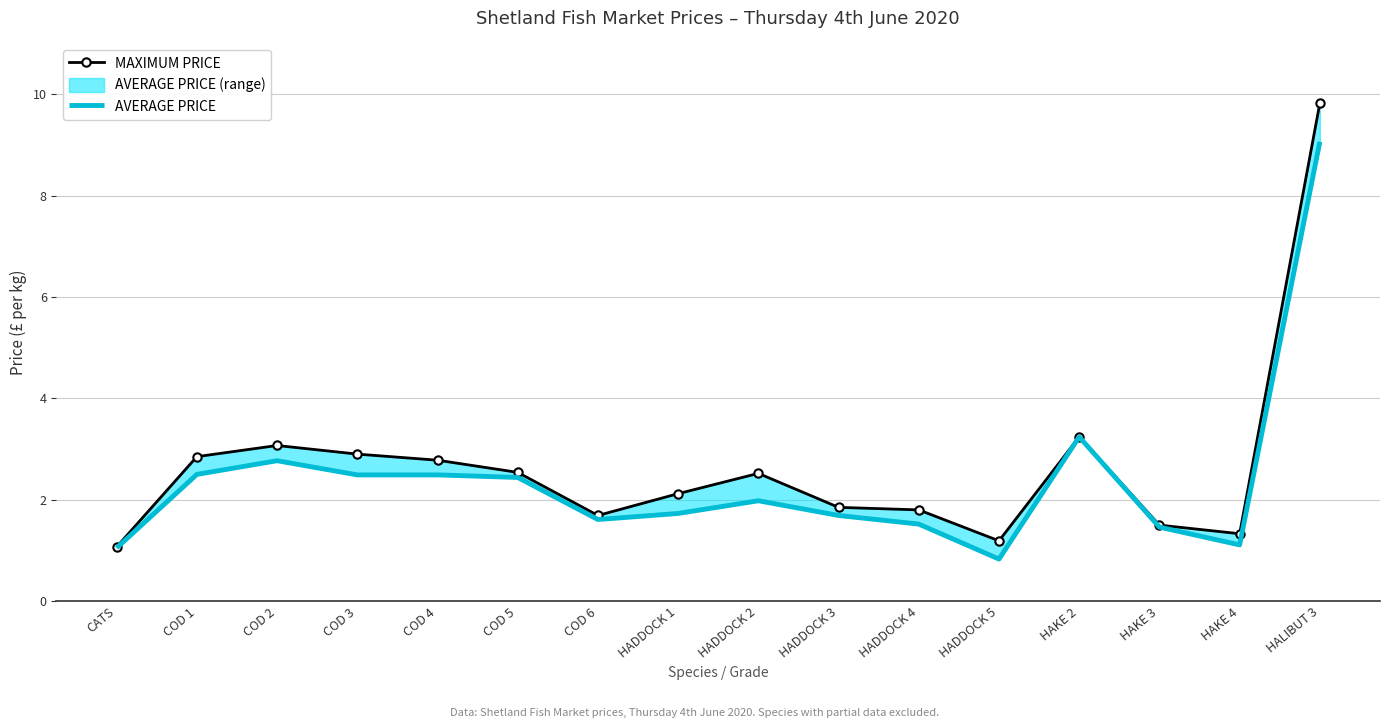

Rank the series at HADDOCK 4 from highest to lowest value.

MAXIMUM PRICE, AVERAGE PRICE